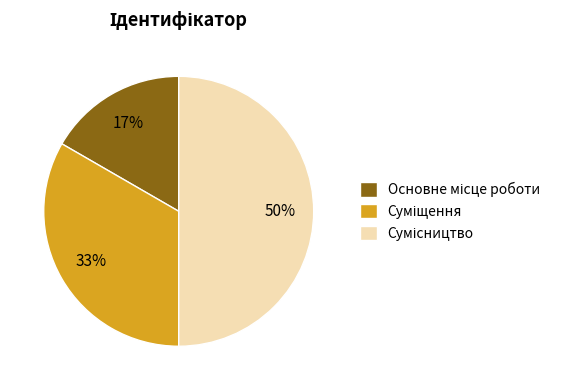

To the nearest percent, what is the average slice percentage?

33%